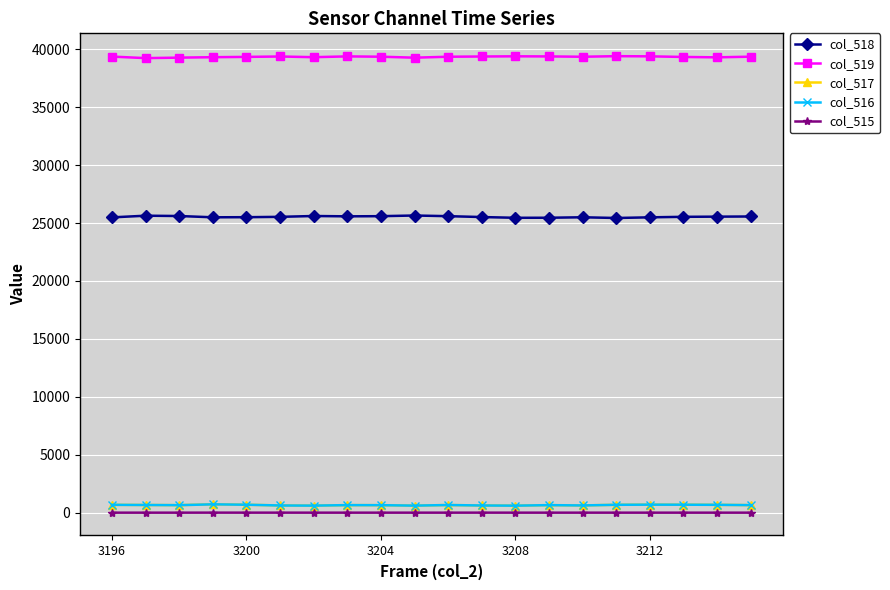

True or false: col_516 and col_519 cross at least once.

False